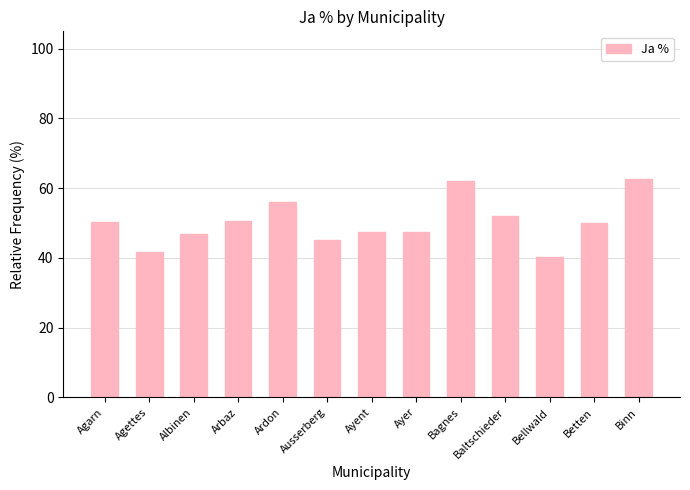

Approximately how many times larger is the value at Ayent compared to Ayer?

1.0